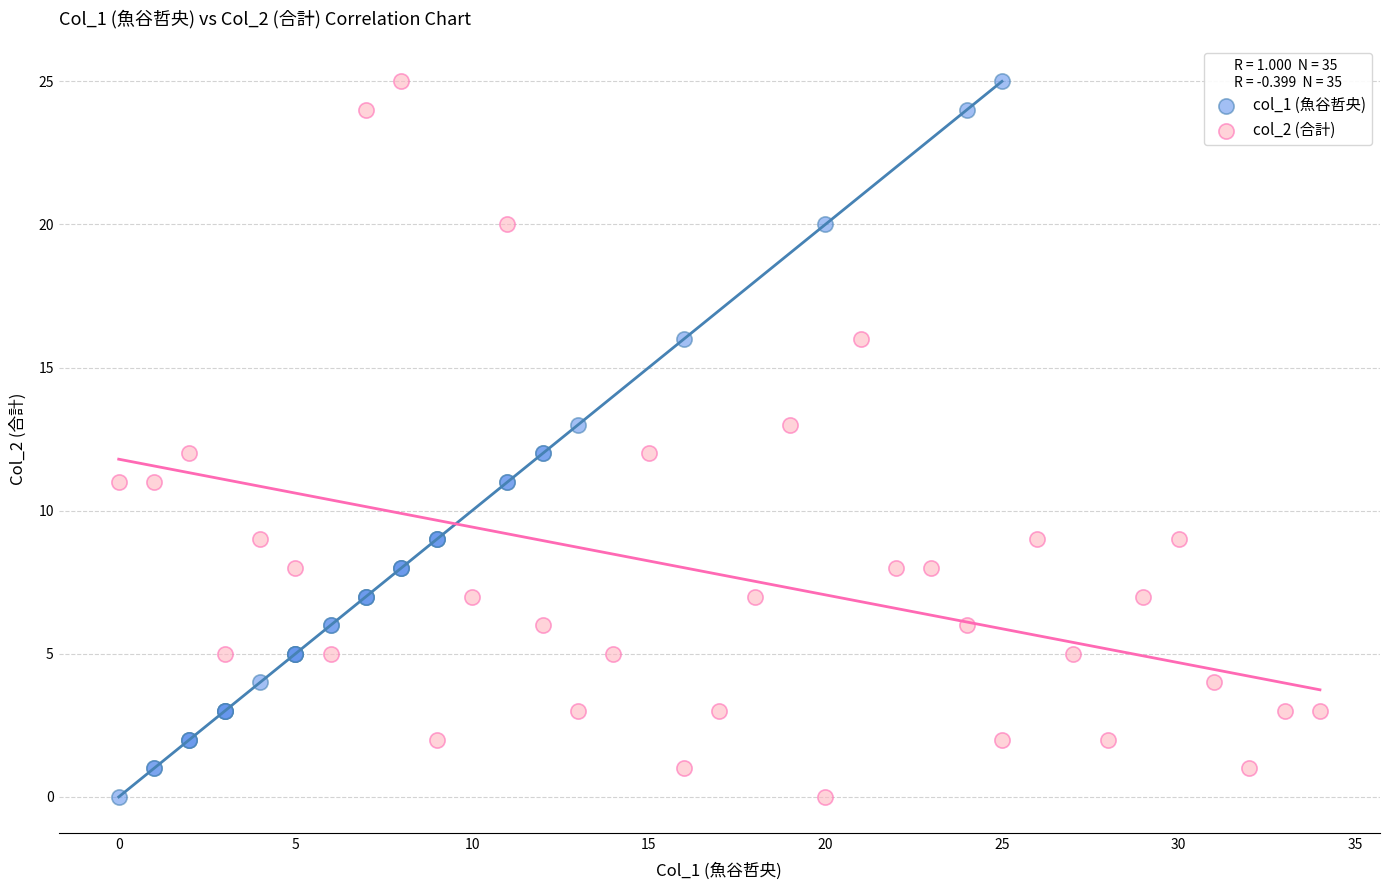

What are all the series names shown in the legend?

col_1 (魚谷哲央), col_2 (合計)